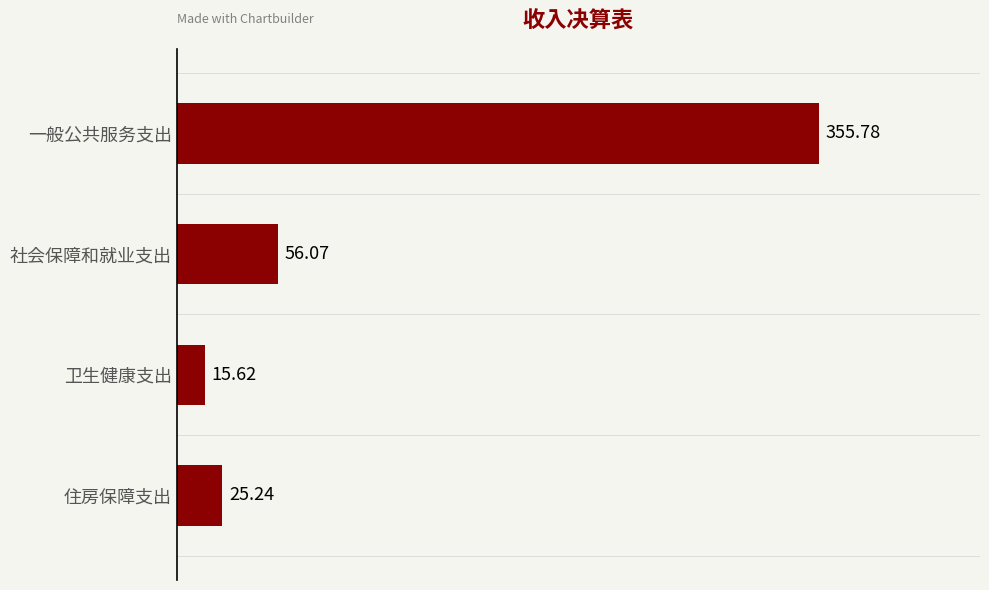

What is the label of the 3rd bar from the top?

卫生健康支出